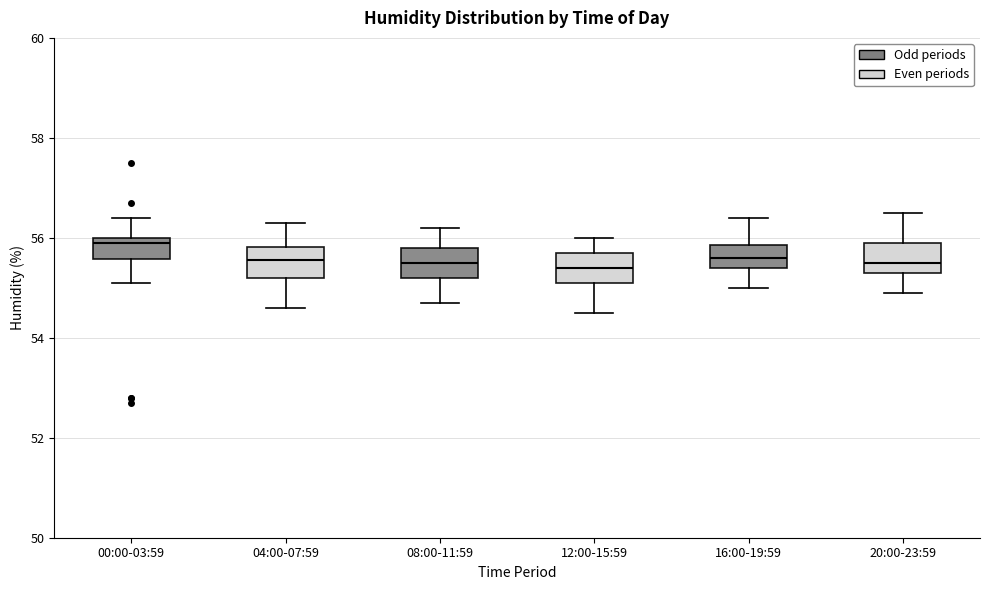

Where is the upper edge of the box for 08:00-11:59 on the y-axis? The values are not printed on the chart, so give them approximately, as read against the axis.

55.8